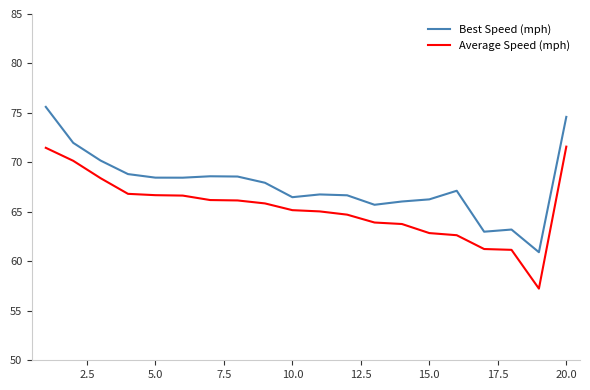

List the series in order of their overall mean, highest first.

Best Speed (mph), Average Speed (mph)